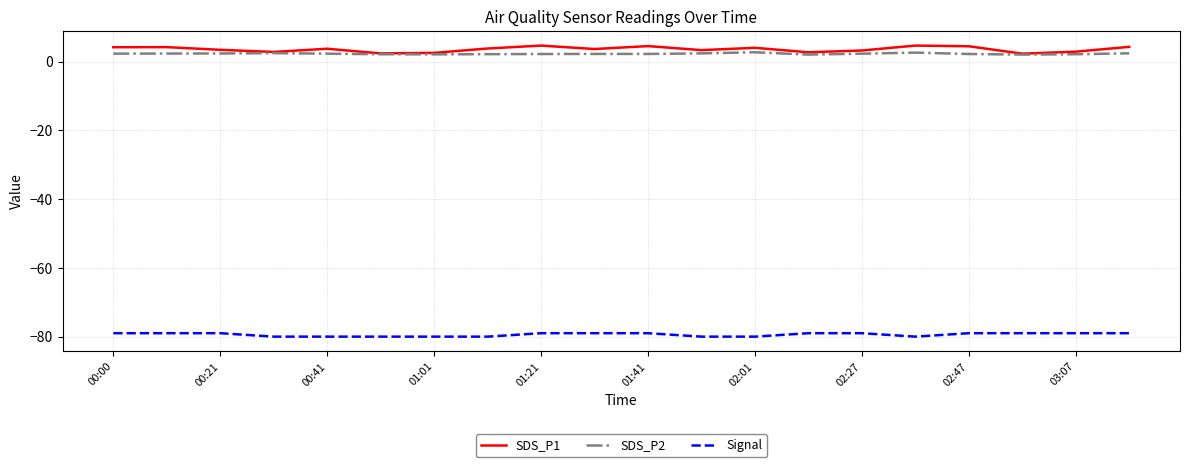

True or false: SDS_P1 and Signal cross at least once.

False